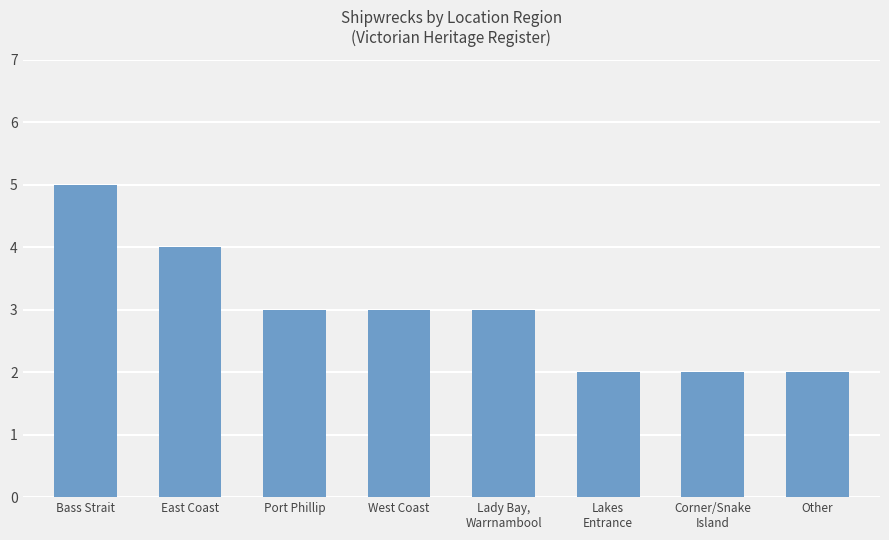

At which category does the chart reach its peak across all series?

Bass Strait